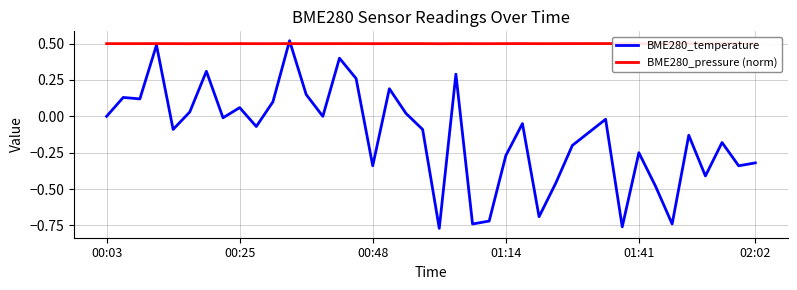

Which series ends up on top after the final intersection of BME280_pressure (norm) and BME280_temperature?

BME280_pressure (norm)